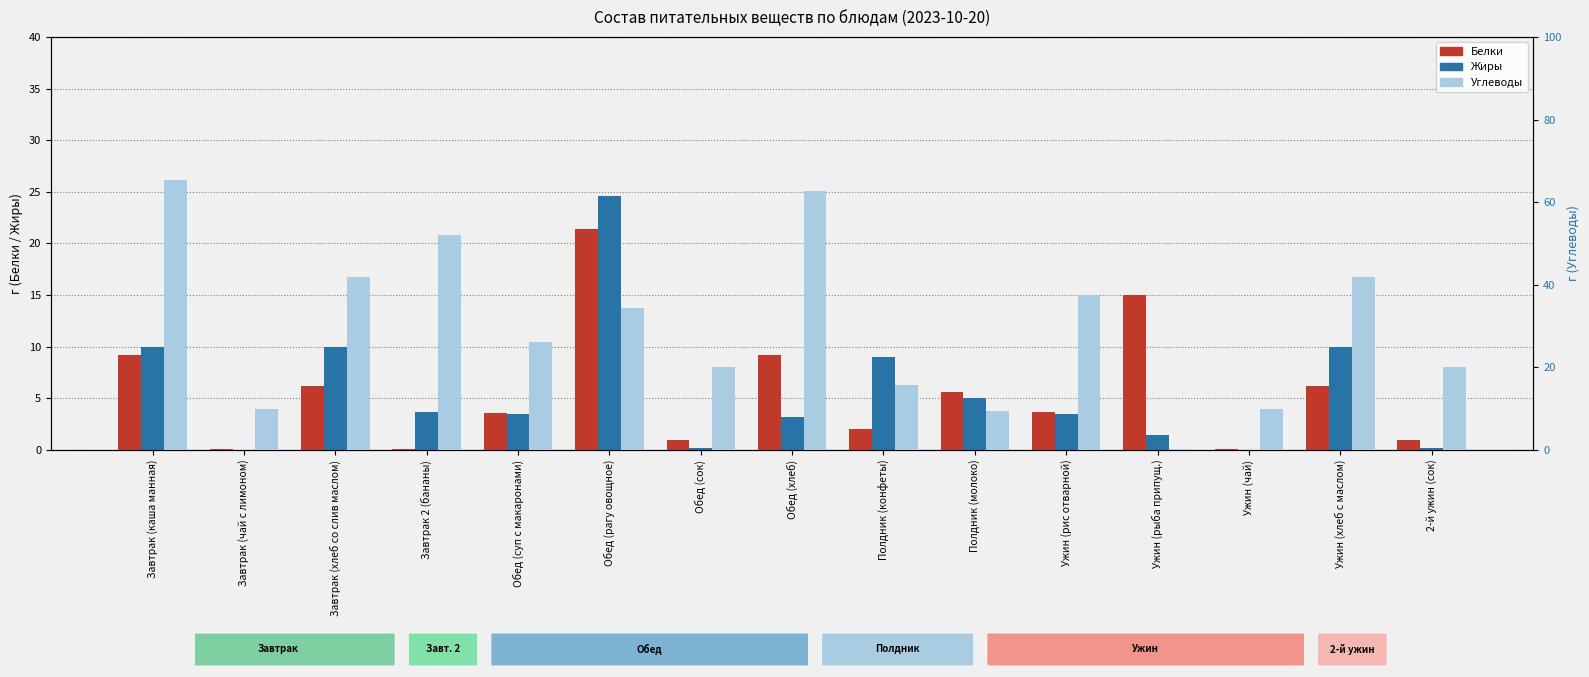

Reading left to right, extract all data points from this chart.

Белки: Завтрак (каша манная)=9.2	Завтрак (чай с лимоном)=0.1	Завтрак (хлеб со слив маслом)=6.2	Завтрак 2 (бананы)=0.1	Обед (суп с макаронами)=3.6	Обед (рагу овощное)=21.4	Обед (сок)=1.0	Обед (хлеб)=9.2	Полдник (конфеты)=2.0	Полдник (молоко)=5.6	Ужин (рис отварной)=3.7	Ужин (рыба припущ.)=15.0	Ужин (чай)=0.1	Ужин (хлеб с маслом)=6.2	2-й ужин (сок)=1.0
Жиры: Завтрак (каша манная)=10.0	Завтрак (чай с лимоном)=0.0	Завтрак (хлеб со слив маслом)=9.9	Завтрак 2 (бананы)=3.7	Обед (суп с макаронами)=3.5	Обед (рагу овощное)=24.6	Обед (сок)=0.2	Обед (хлеб)=3.2	Полдник (конфеты)=9.0	Полдник (молоко)=5.0	Ужин (рис отварной)=3.5	Ужин (рыба припущ.)=1.5	Ужин (чай)=0.0	Ужин (хлеб с маслом)=9.9	2-й ужин (сок)=0.2
Углеводы: Завтрак (каша манная)=65.3	Завтрак (чай с лимоном)=10.0	Завтрак (хлеб со слив маслом)=42.0	Завтрак 2 (бананы)=52.0	Обед (суп с макаронами)=26.1	Обед (рагу овощное)=34.4	Обед (сок)=20.2	Обед (хлеб)=62.8	Полдник (конфеты)=15.7	Полдник (молоко)=9.4	Ужин (рис отварной)=37.5	Ужин (рыба припущ.)=0.3	Ужин (чай)=10.0	Ужин (хлеб с маслом)=42.0	2-й ужин (сок)=20.2